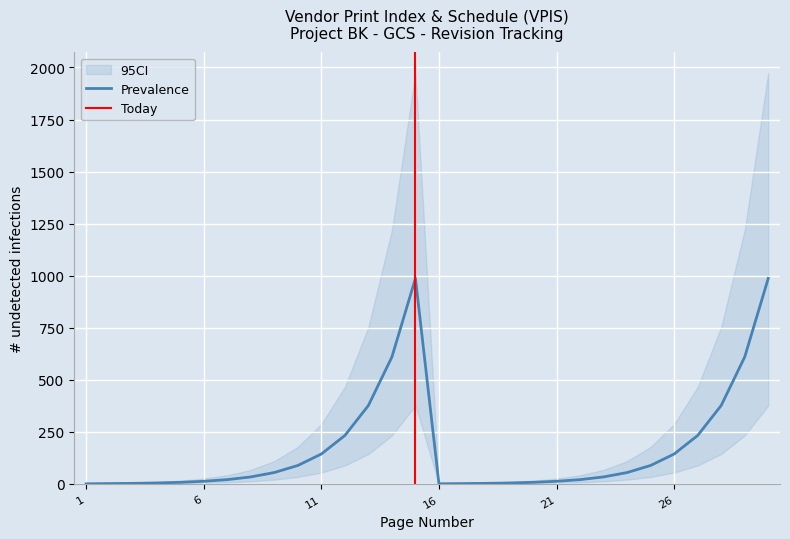

True or false: Prevalence has a value of 34 at 23.

True